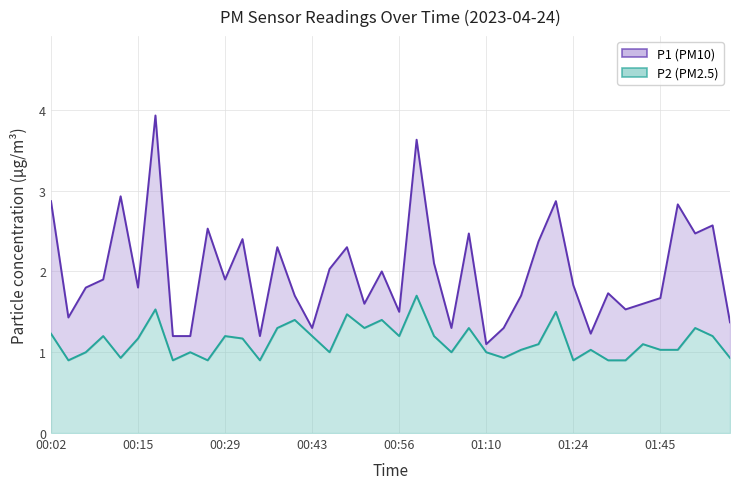

Reading right to left, list all the values displayed in this chart.

P1: 01:56=1.4	01:53=2.6	01:50=2.5	01:48=2.8	01:45=1.7	01:42=1.6	01:39=1.5	01:37=1.7	01:27=1.2	01:24=1.8	01:21=2.9	01:18=2.4	01:16=1.7	01:13=1.3	01:10=1.1	01:07=2.5	01:05=1.3	01:02=2.1	00:59=3.6	00:56=1.5	00:54=2.0	00:51=1.6	00:48=2.3	00:45=2.0	00:43=1.3	00:40=1.7	00:37=2.3	00:34=1.2	00:32=2.4	00:29=1.9	00:26=2.5	00:24=1.2	00:21=1.2	00:18=3.9	00:15=1.8	00:13=2.9	00:10=1.9	00:07=1.8	00:04=1.4	00:02=2.9
P2: 01:56=0.9	01:53=1.2	01:50=1.3	01:48=1.0	01:45=1.0	01:42=1.1	01:39=0.9	01:37=0.9	01:27=1.0	01:24=0.9	01:21=1.5	01:18=1.1	01:16=1.0	01:13=0.9	01:10=1.0	01:07=1.3	01:05=1.0	01:02=1.2	00:59=1.7	00:56=1.2	00:54=1.4	00:51=1.3	00:48=1.5	00:45=1.0	00:43=1.2	00:40=1.4	00:37=1.3	00:34=0.9	00:32=1.2	00:29=1.2	00:26=0.9	00:24=1.0	00:21=0.9	00:18=1.5	00:15=1.2	00:13=0.9	00:10=1.2	00:07=1.0	00:04=0.9	00:02=1.2